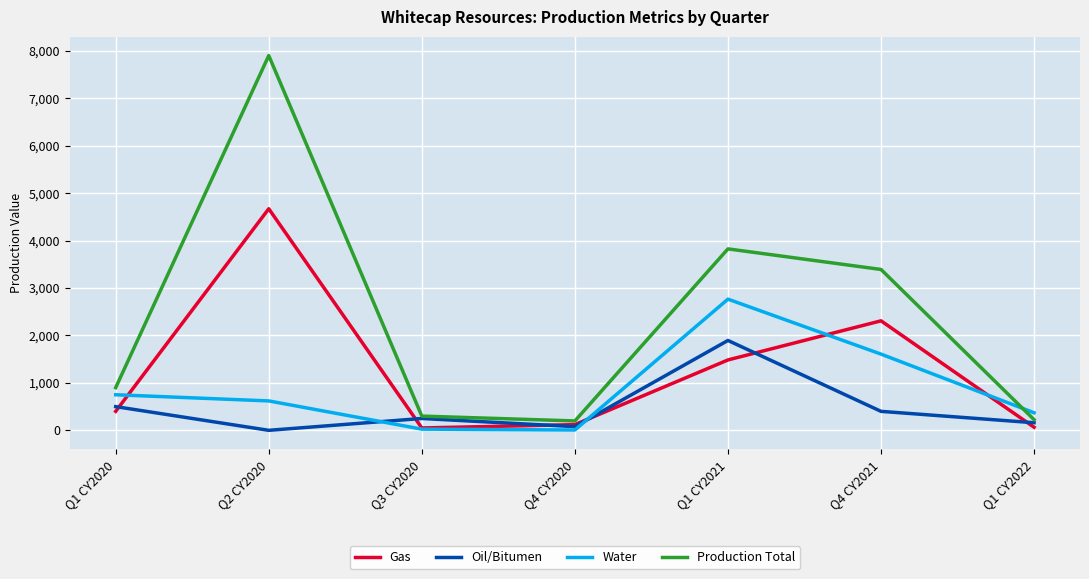

Rank the series at Q2 CY2020 from lowest to highest value.

Oil/Bitumen, Water, Gas, Production Total